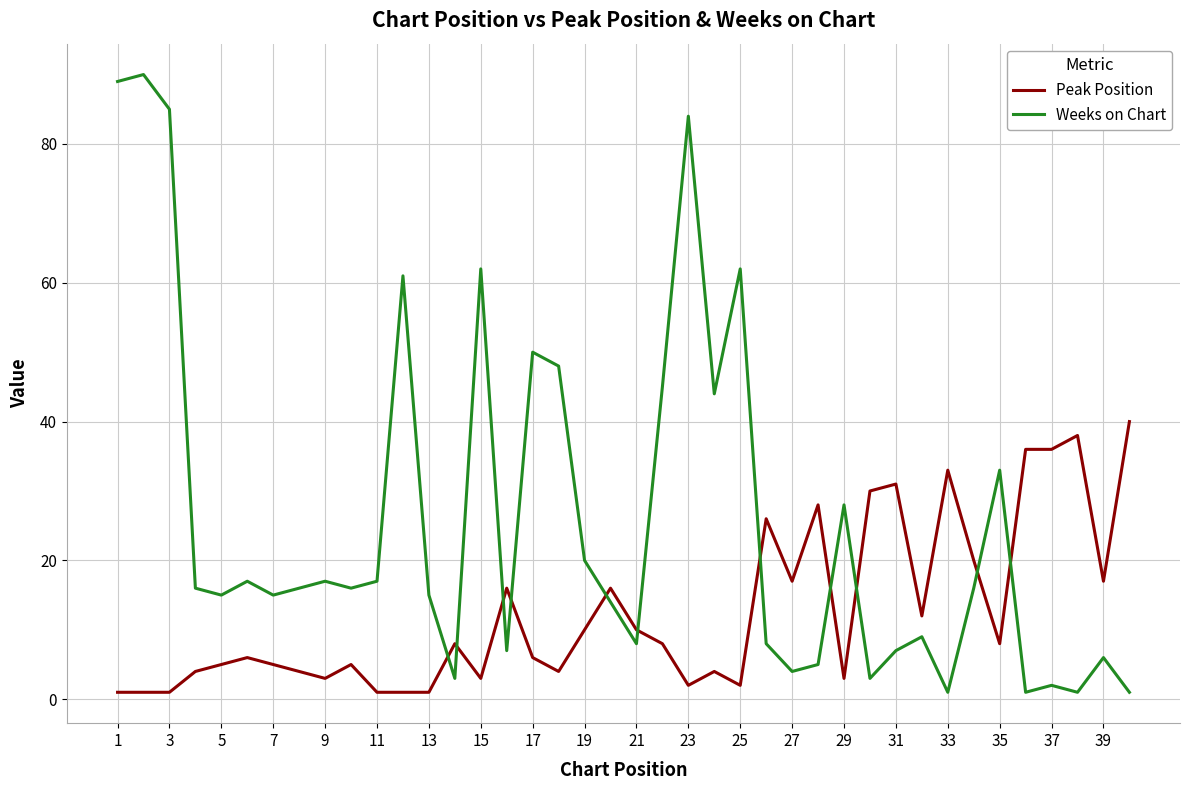

Which series has the widest spread of values?

Weeks on Chart